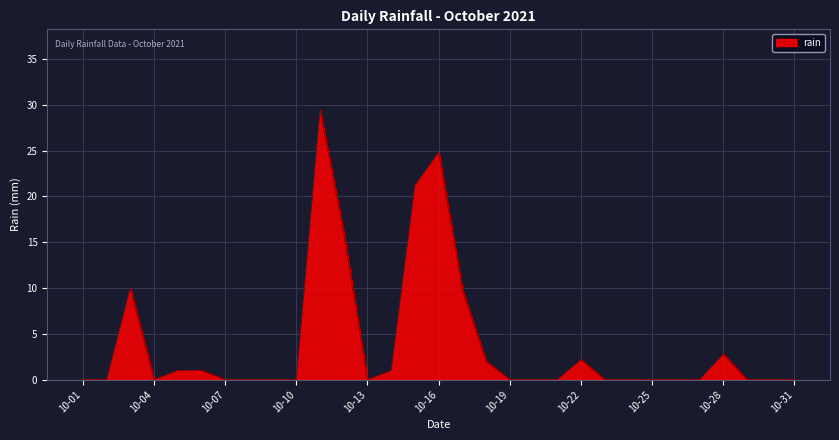

What is the greatest value displayed?

29.4